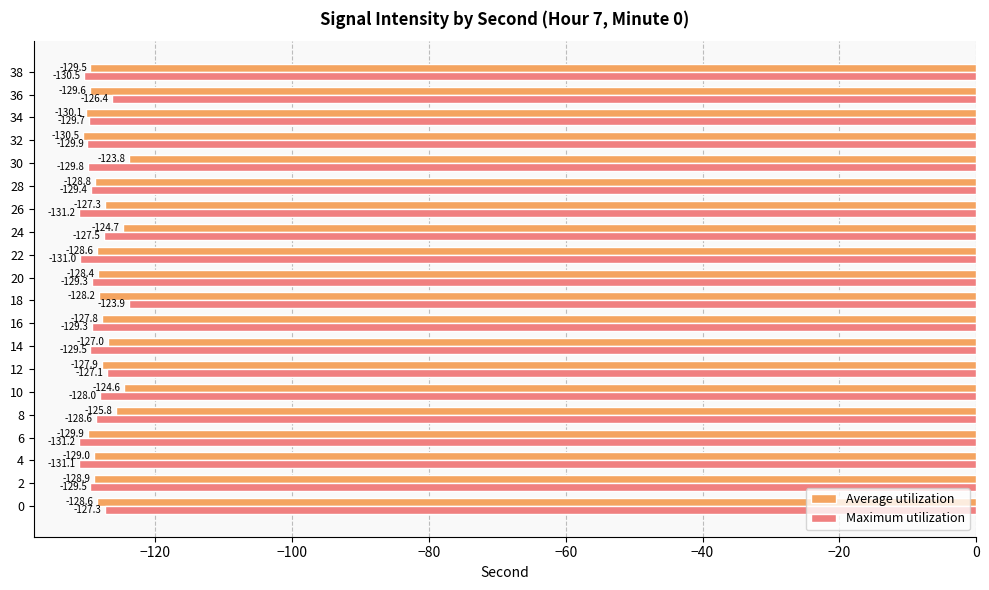

How many values in the Maximum utilization series exceed -129?

7